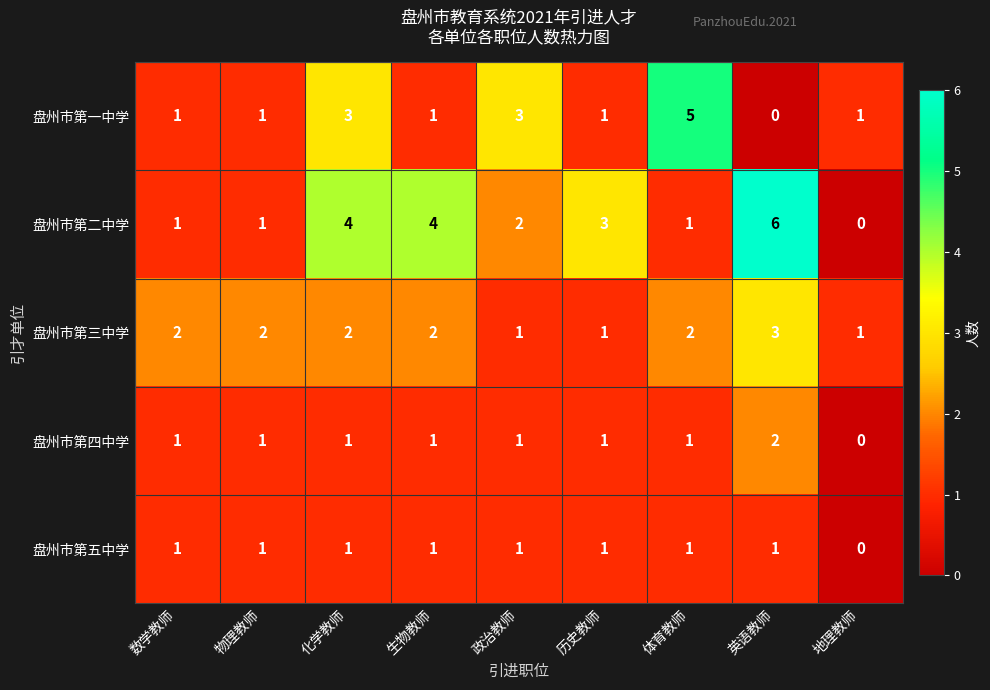

What is the sum of all 盘州市第一中学 values?

16